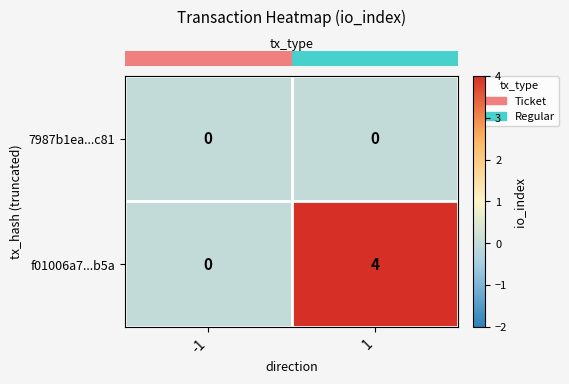

Which series has the largest total across all categories?

f01006a7...b5a